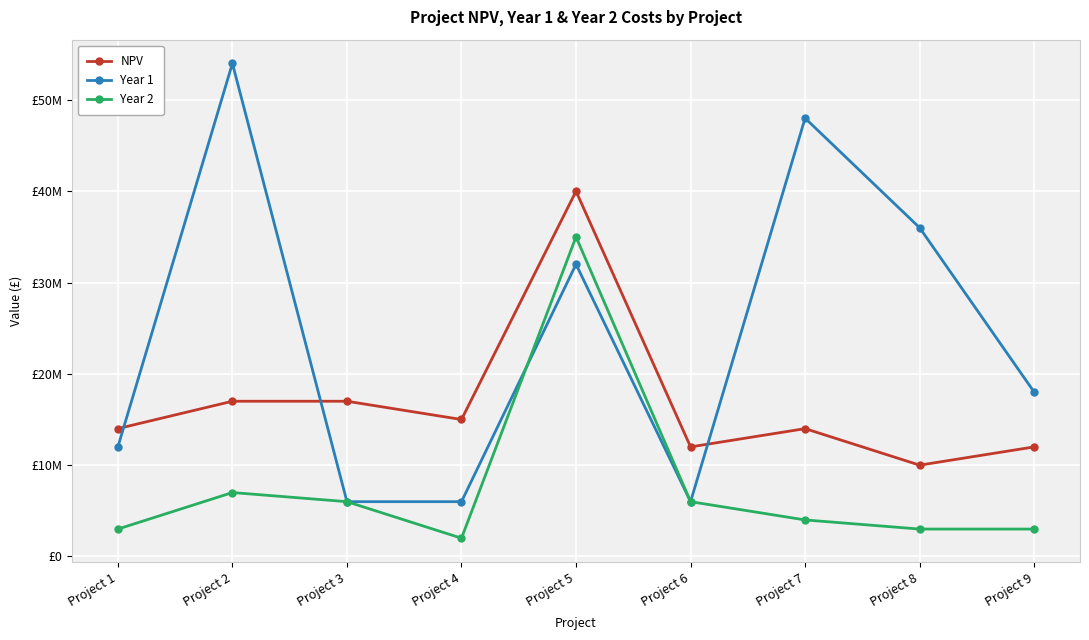

Reading left to right, transcribe all the data shown in this chart.

NPV: 14000000	17000000	17000000	15000000	40000000	12000000	14000000	10000000	12000000
Year 1: 12000000	54000000	6000000	6000000	32000000	6000000	48000000	36000000	18000000
Year 2: 3000000	7000000	6000000	2000000	35000000	6000000	4000000	3000000	3000000